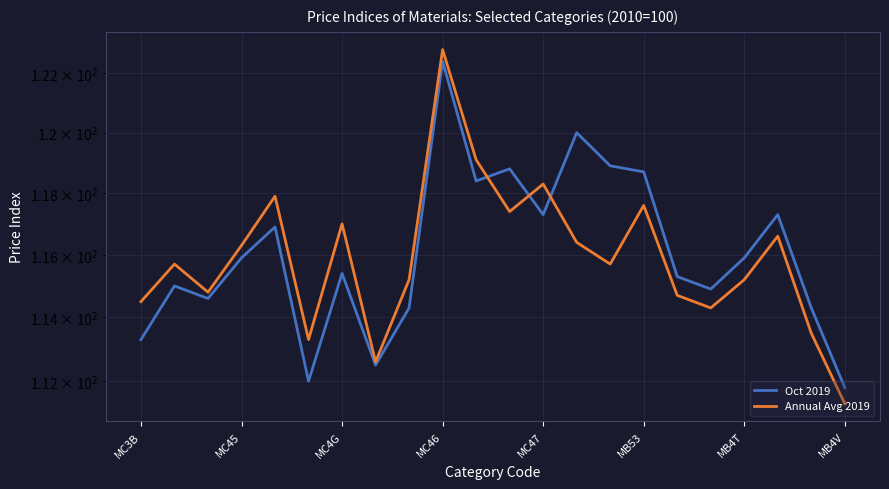

The Oct 2019 series shows 111.8 at MB4V. True or false?

True